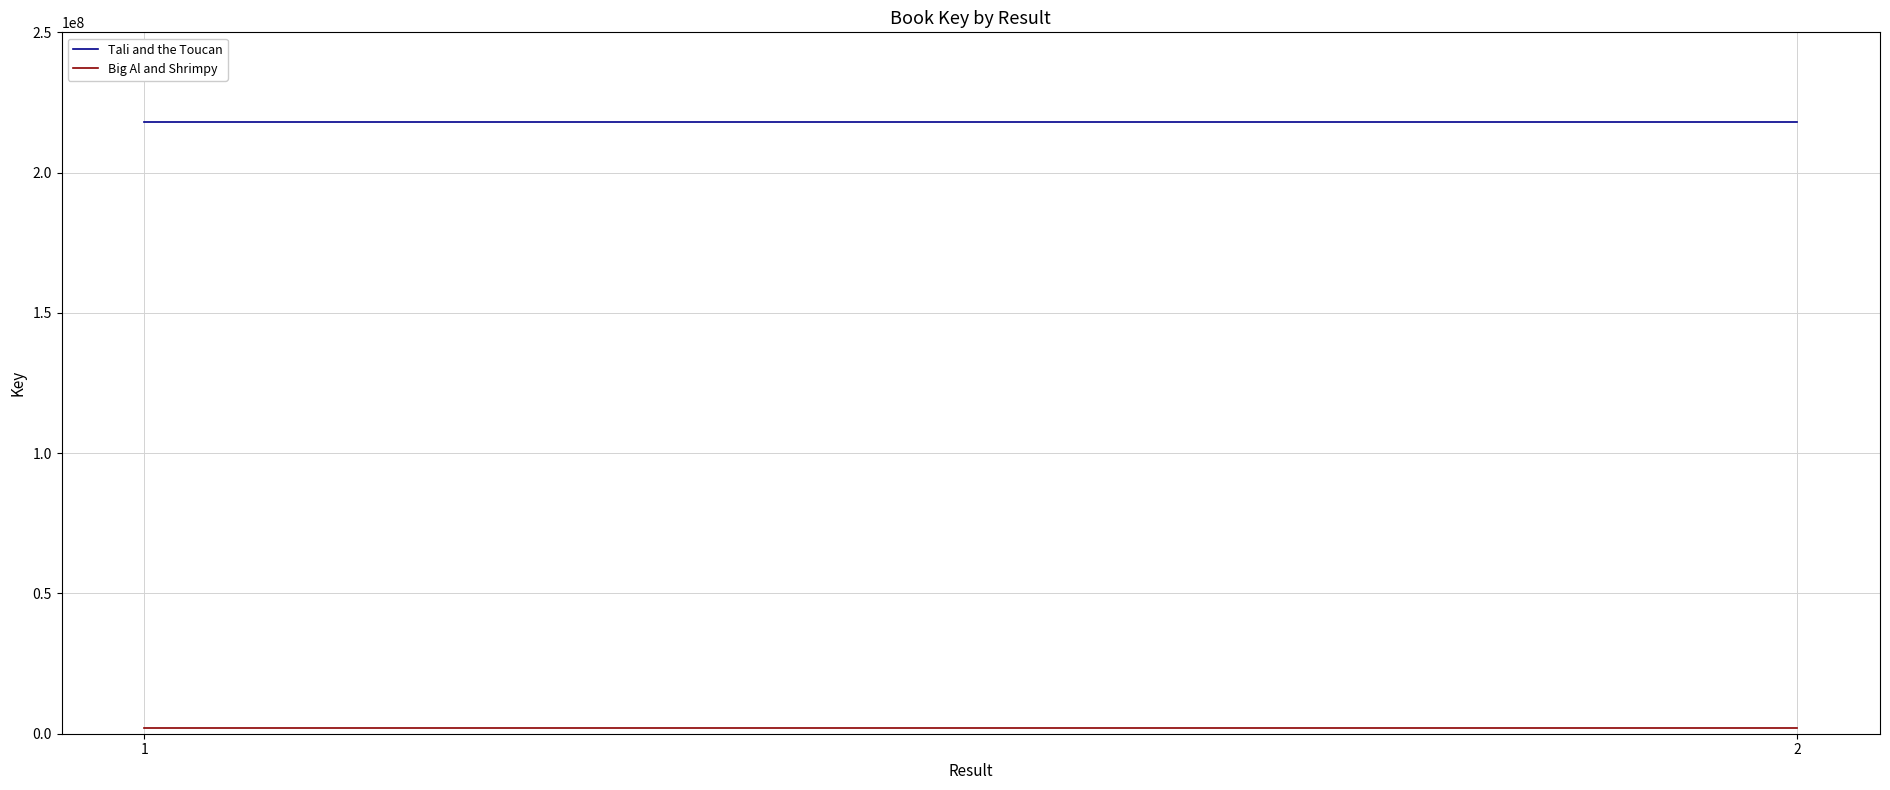

Is it true that Tali and the Toucan equals 217972850 at 2?

True